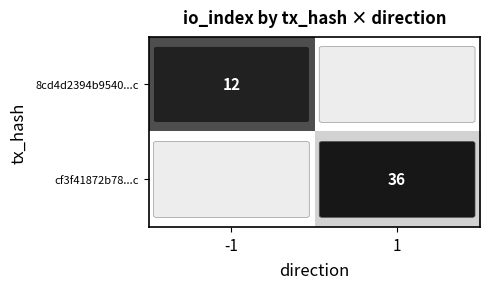

True or false: cf3f41872b78...c has a value of 23 at 1.

False